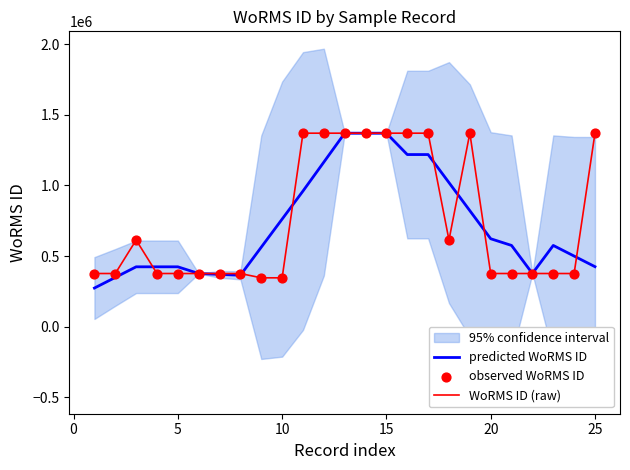

Which series has the widest spread of Y values?

predicted WoRMS ID